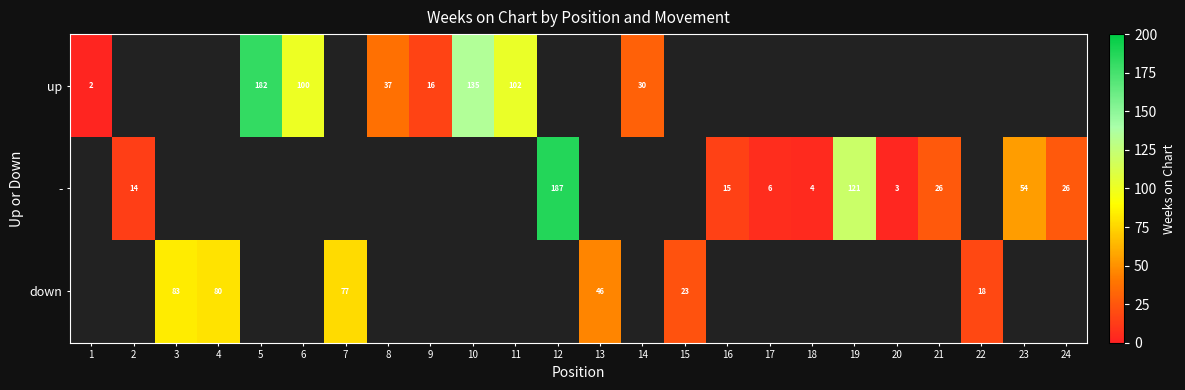

Is the value of up at 14 greater than the value of down at 22?

Yes